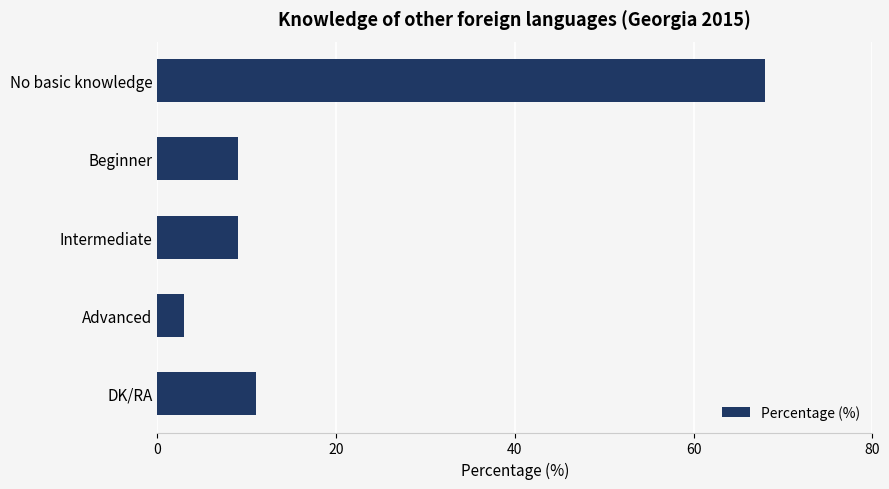

At which label is the value closest to 35?

DK/RA